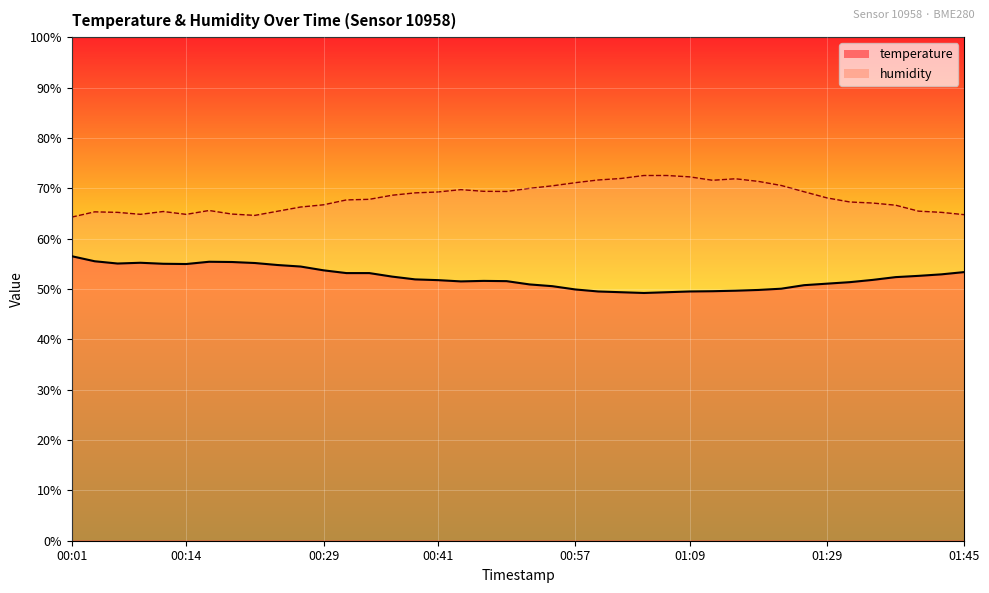

What is the difference between the humidity values at 01:20 and 00:19?

5.7